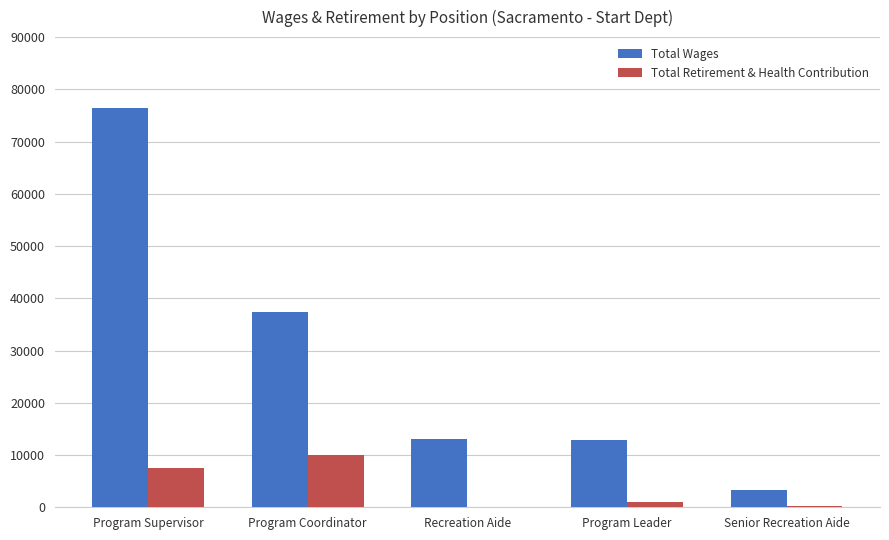

What are all the series names shown in the legend?

Total Wages, Total Retirement & Health Contribution